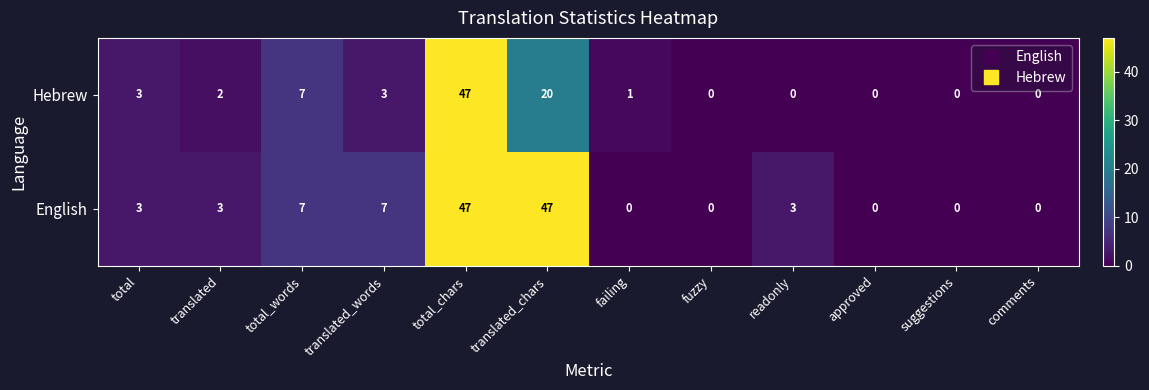

At how many categories does at least one series exceed 9?

2